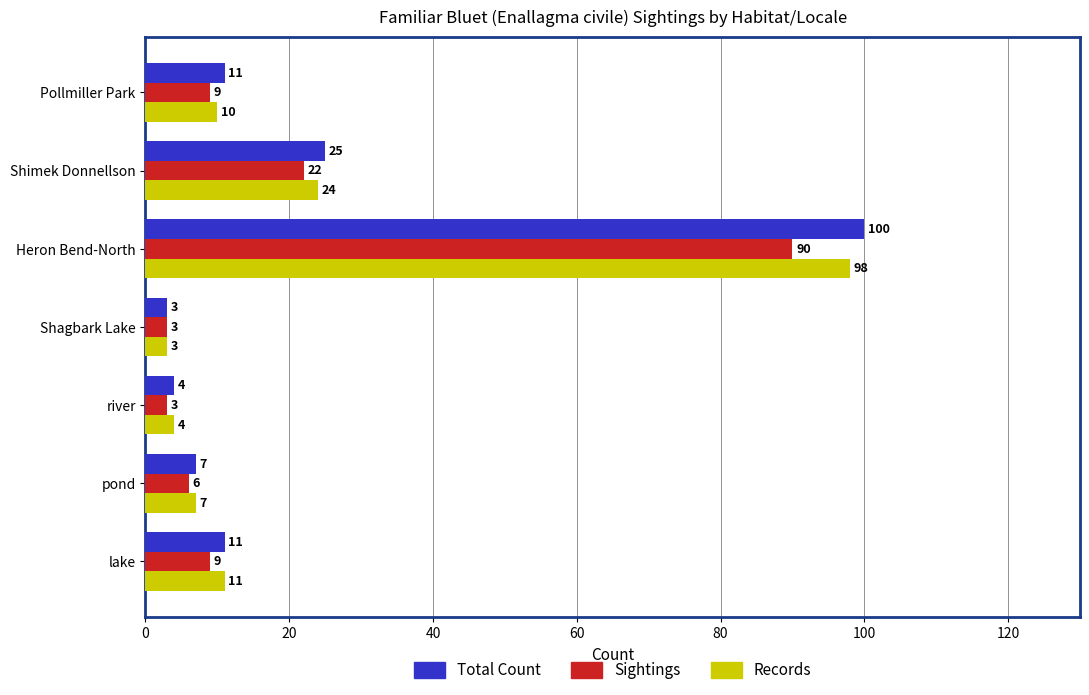

Count the number of data series in this chart.

3